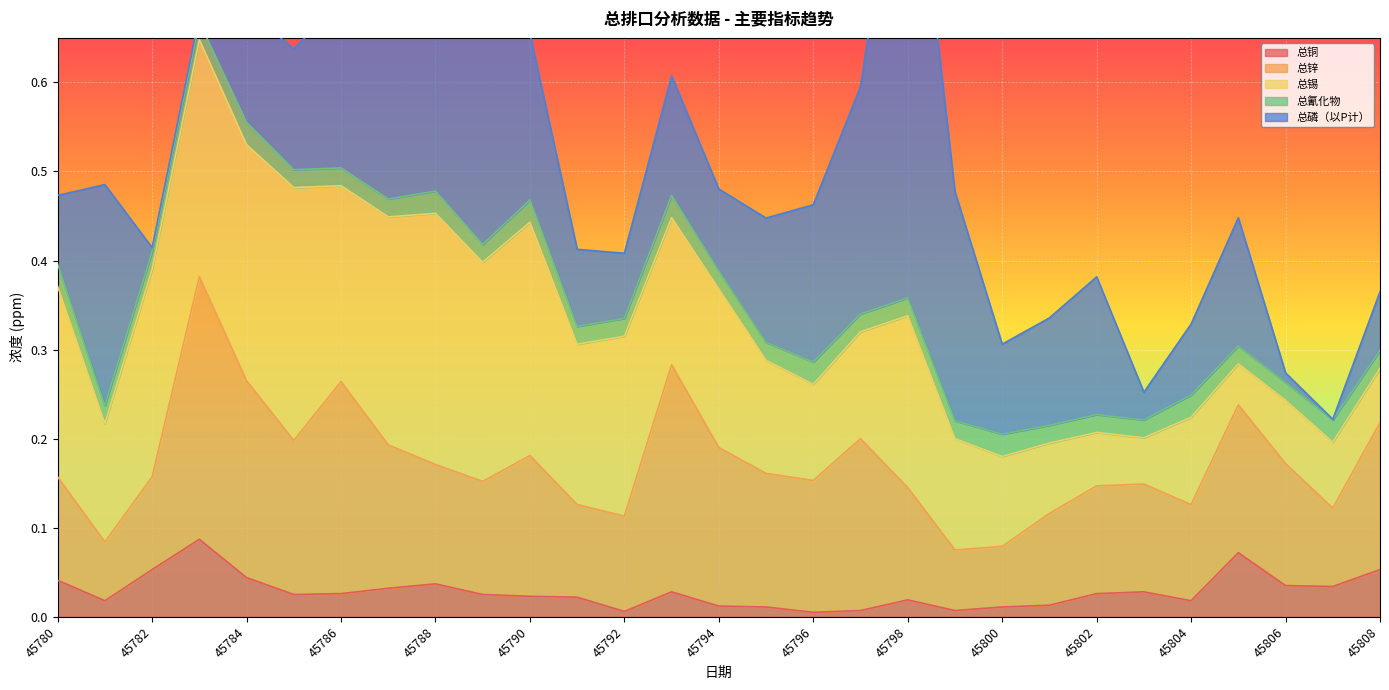

What are all the series names shown in the legend?

总铜, 总锌, 总锡, 总氰化物, 总磷（以P计）